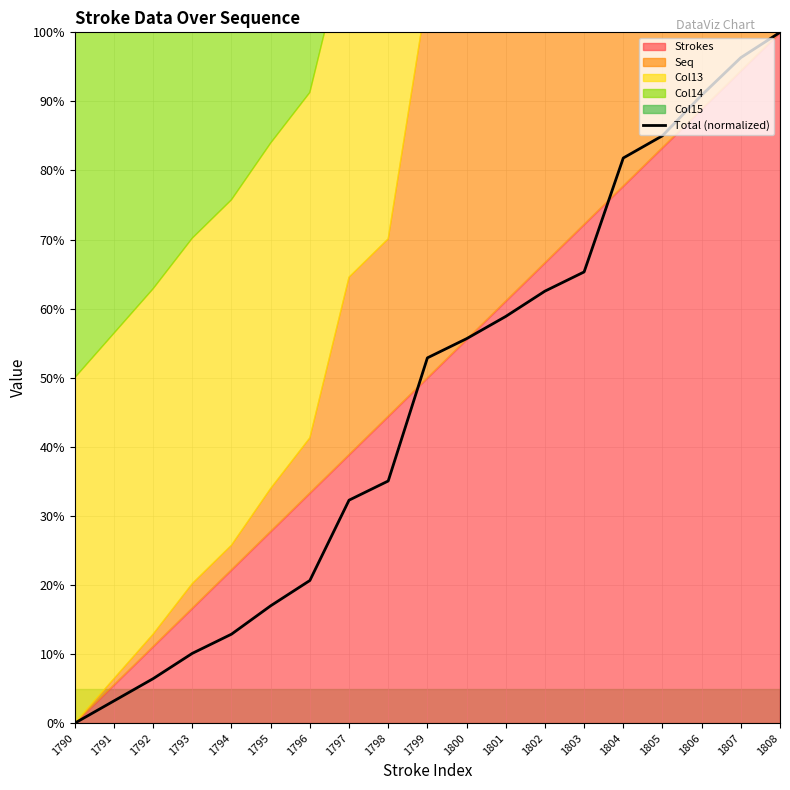

The Total (normalized) series shows 46.7 at 1798. True or false?

False